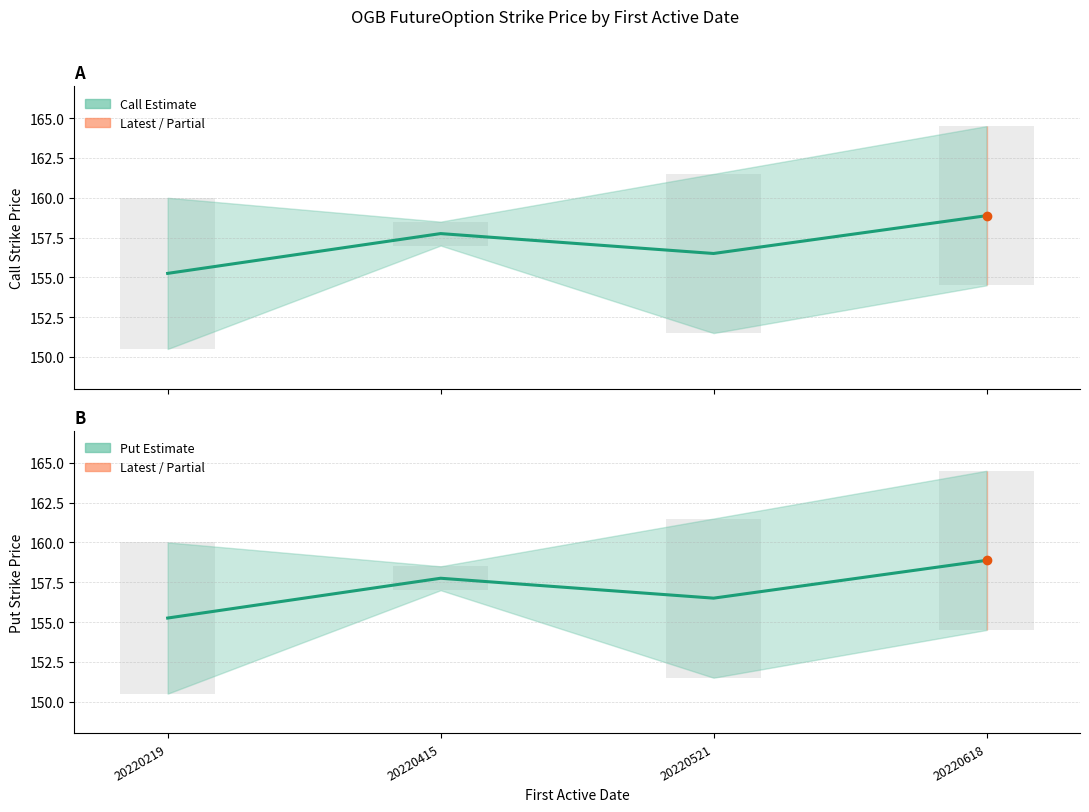

Count the number of categories in the chart.

4